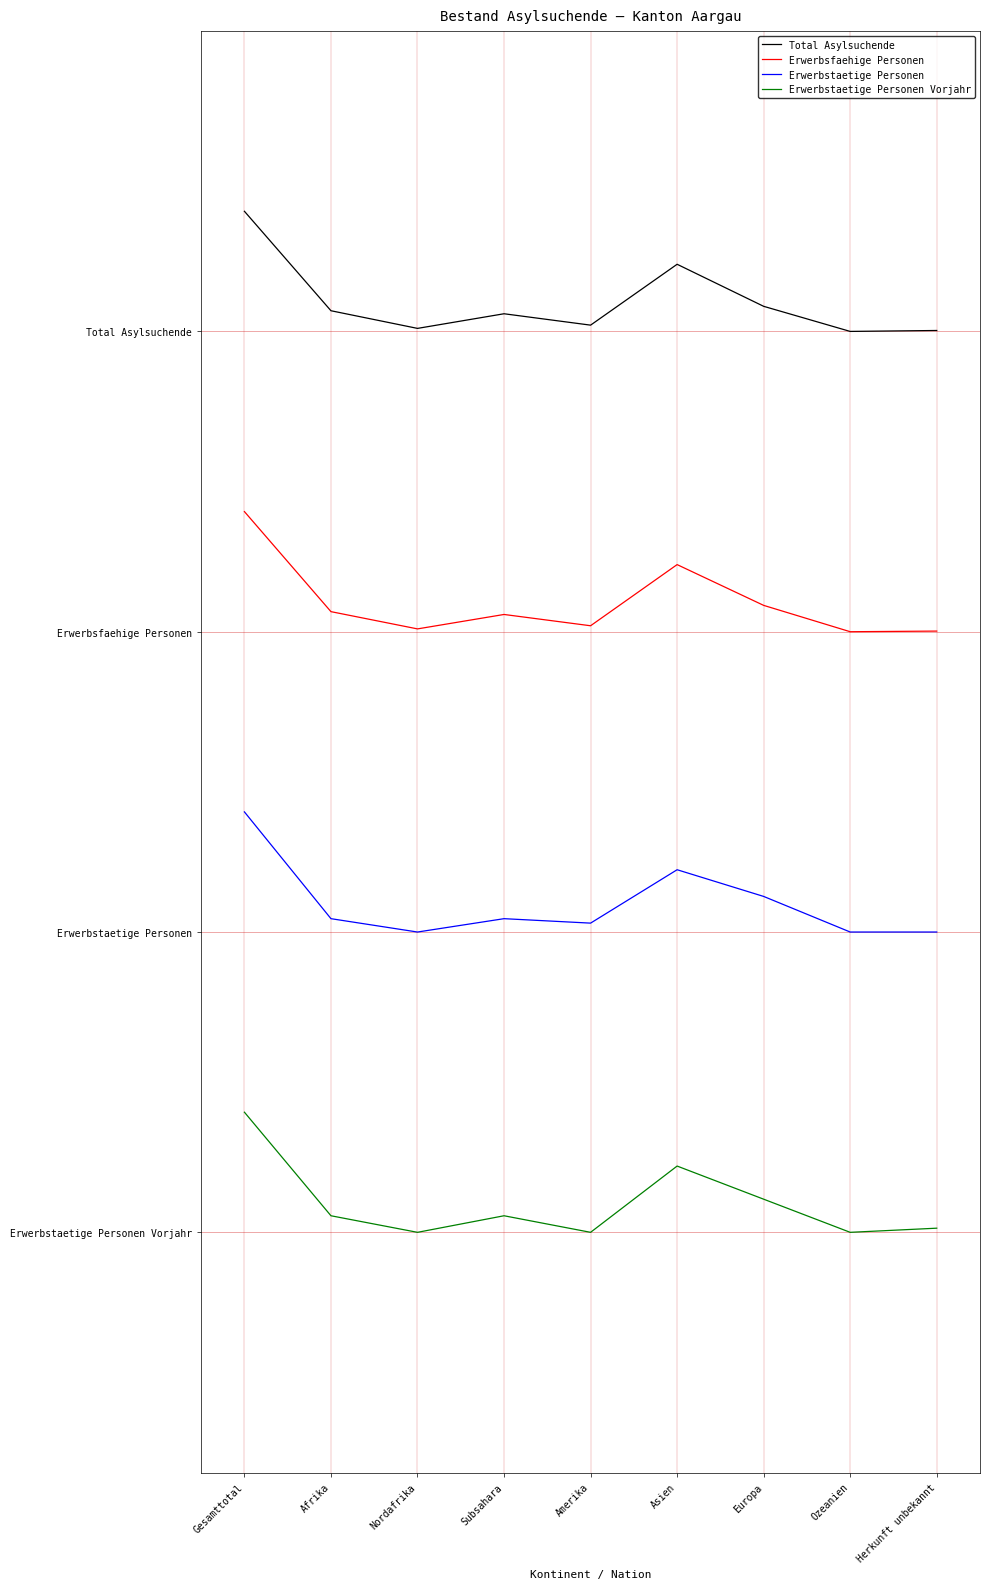

True or false: Erwerbsfaehige Personen and Erwerbstaetige Personen intersect in this chart.

False